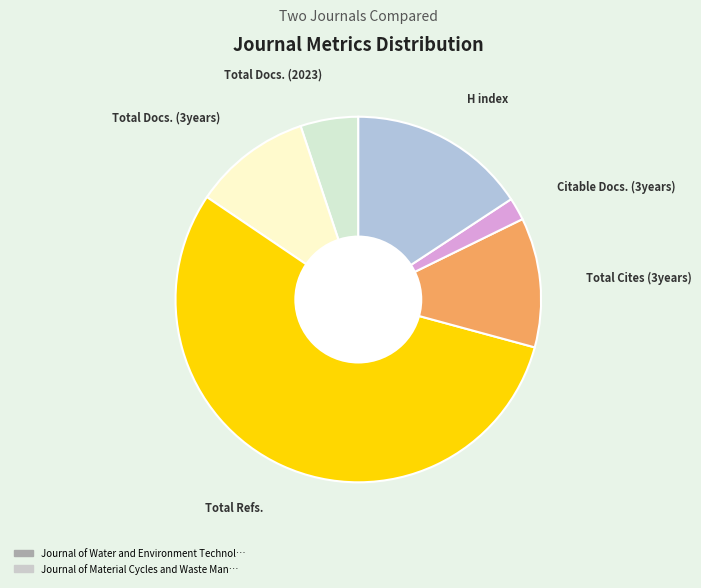

Is there a majority slice in this chart?

Yes